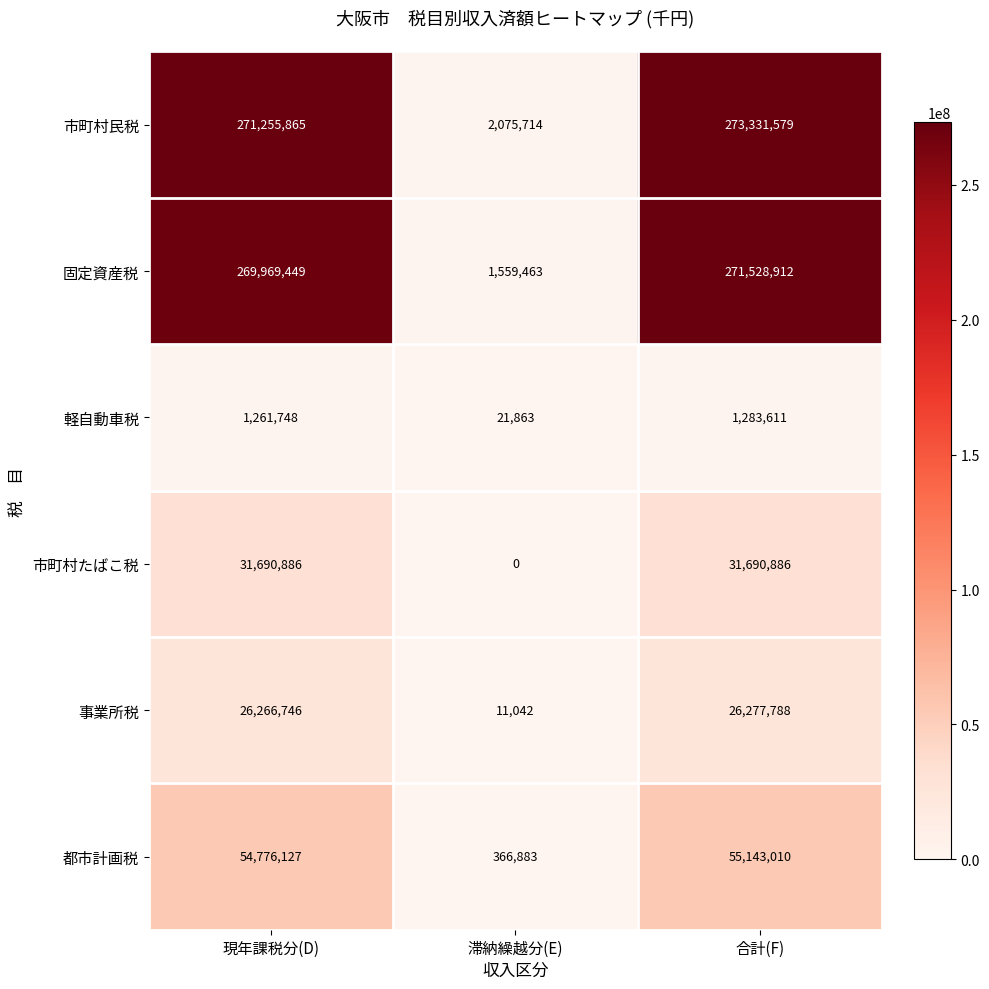

Is it true that 都市計画税 equals 55143010 at 合計(F)?

True